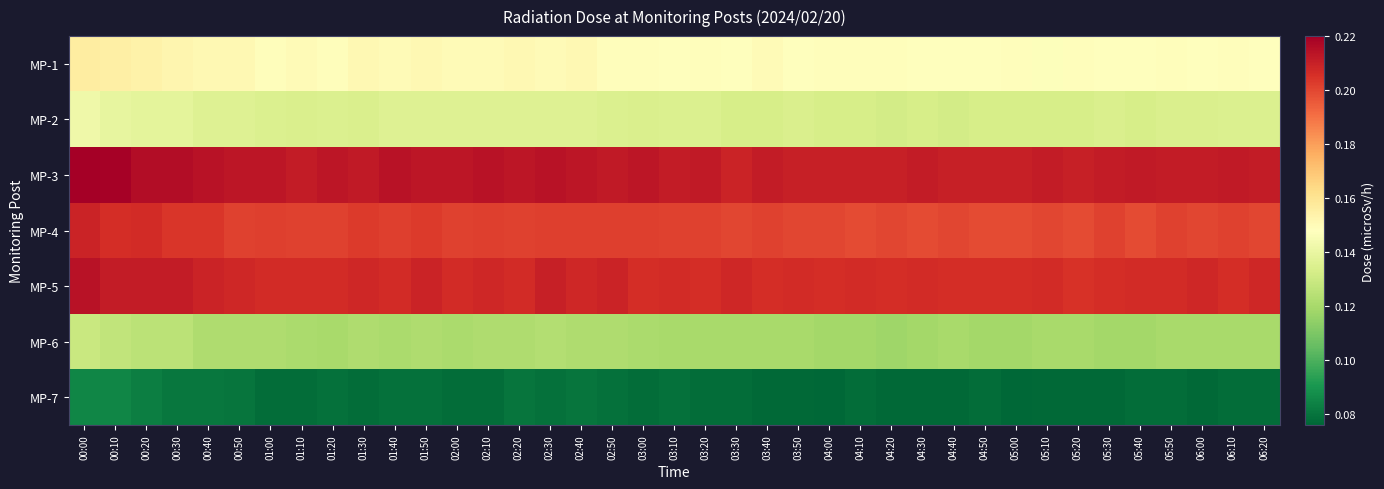

At how many categories does at least one series exceed 0?

39